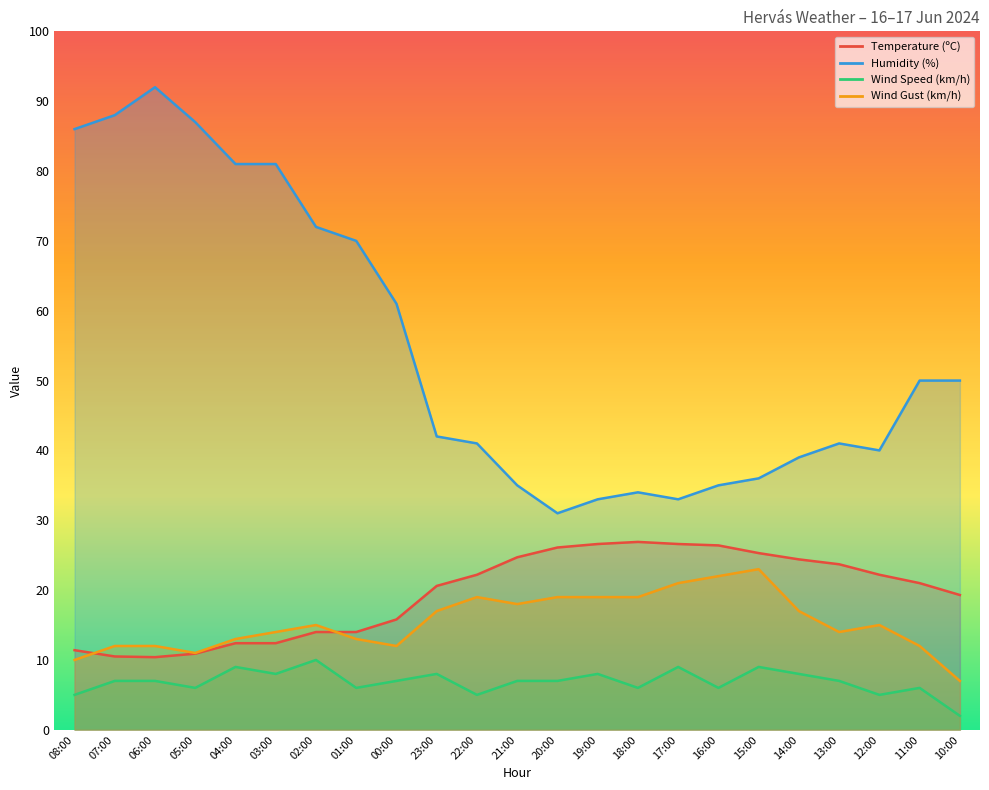

True or false: Temperature (ºC) has a value of 20.6 at 23:00.

True